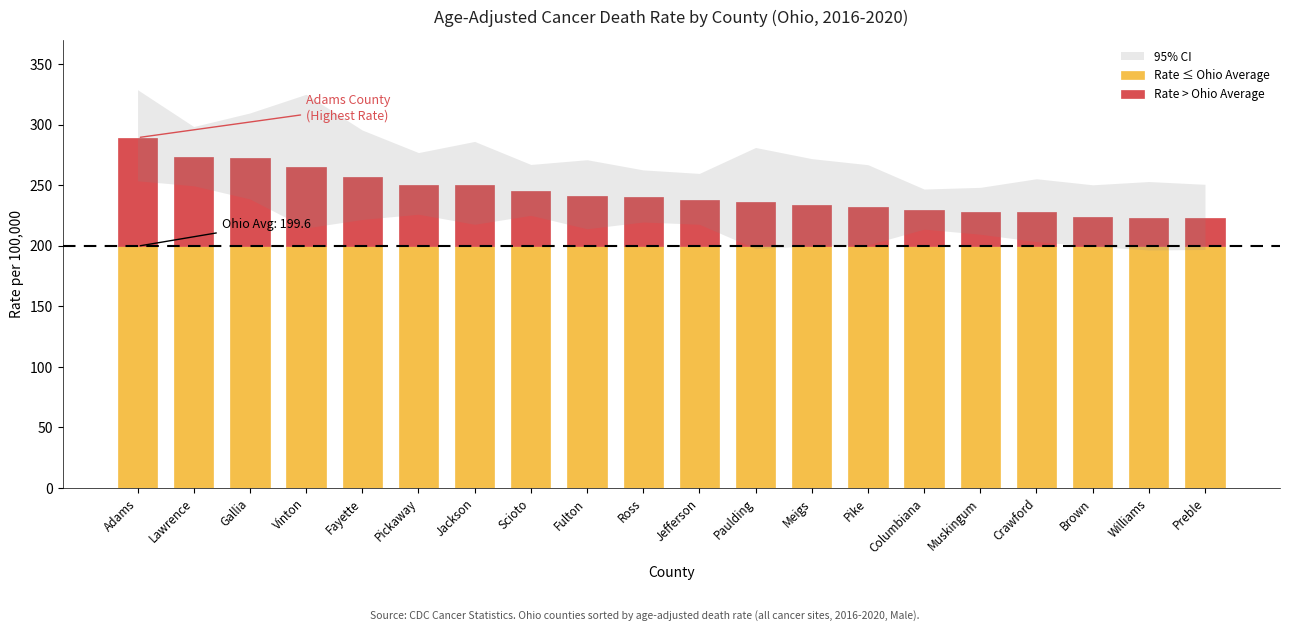

What is the total value across all series at Brown?

223.8